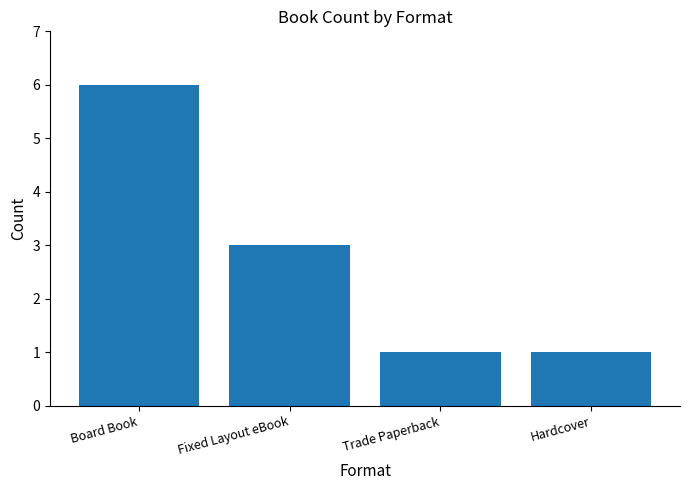

The value at Board Book is 6. True or false?

True